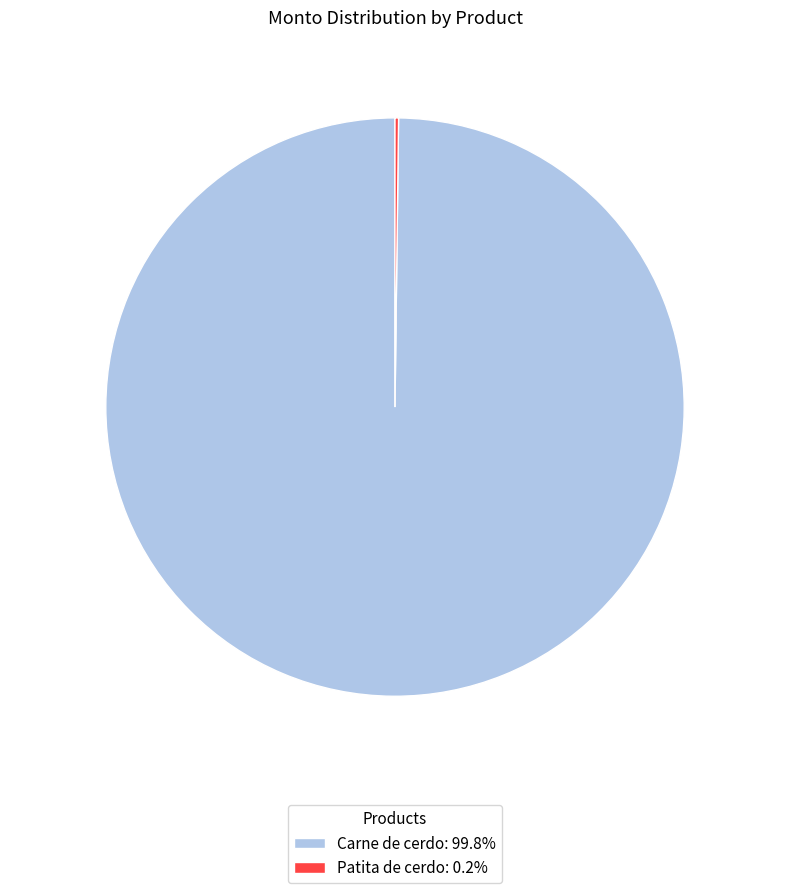

Does Carne de cerdo: 99.8% account for over 50% of the chart?

Yes